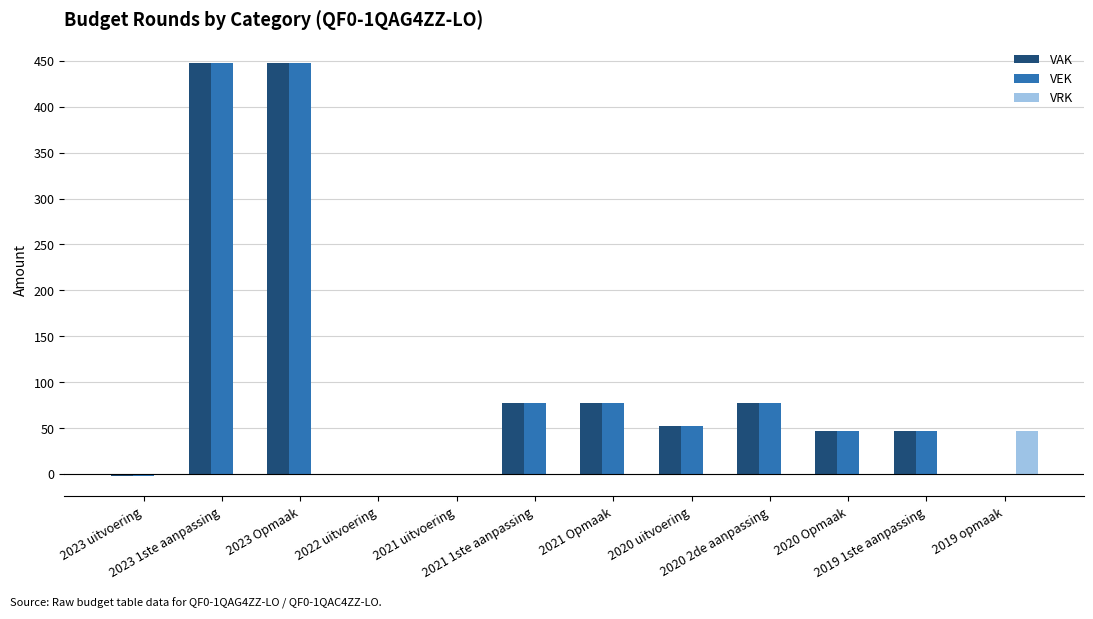

Are the bars horizontal?

No